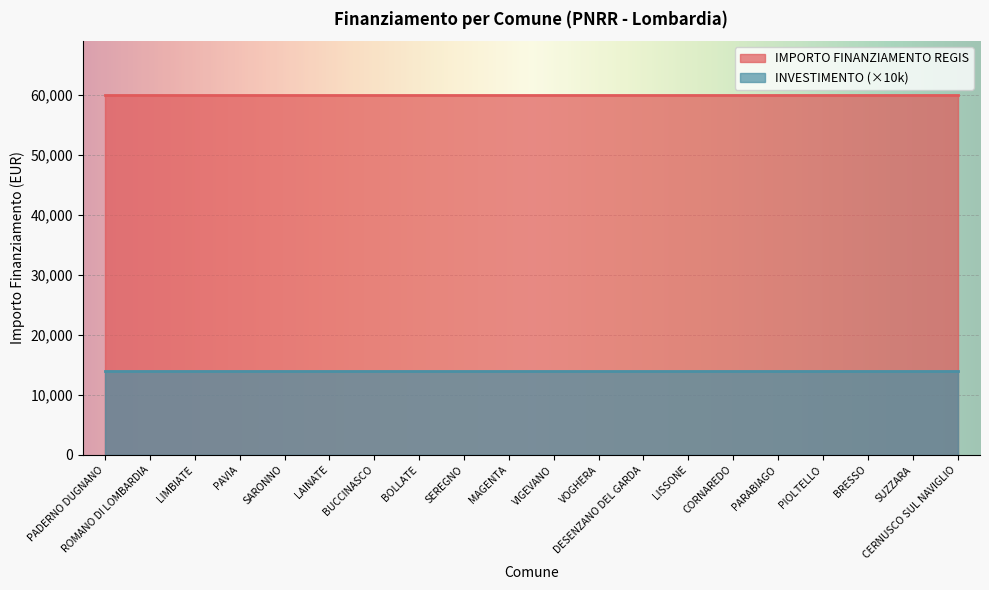

Which series has the widest spread of values?

IMPORTO FINANZIAMENTO REGIS